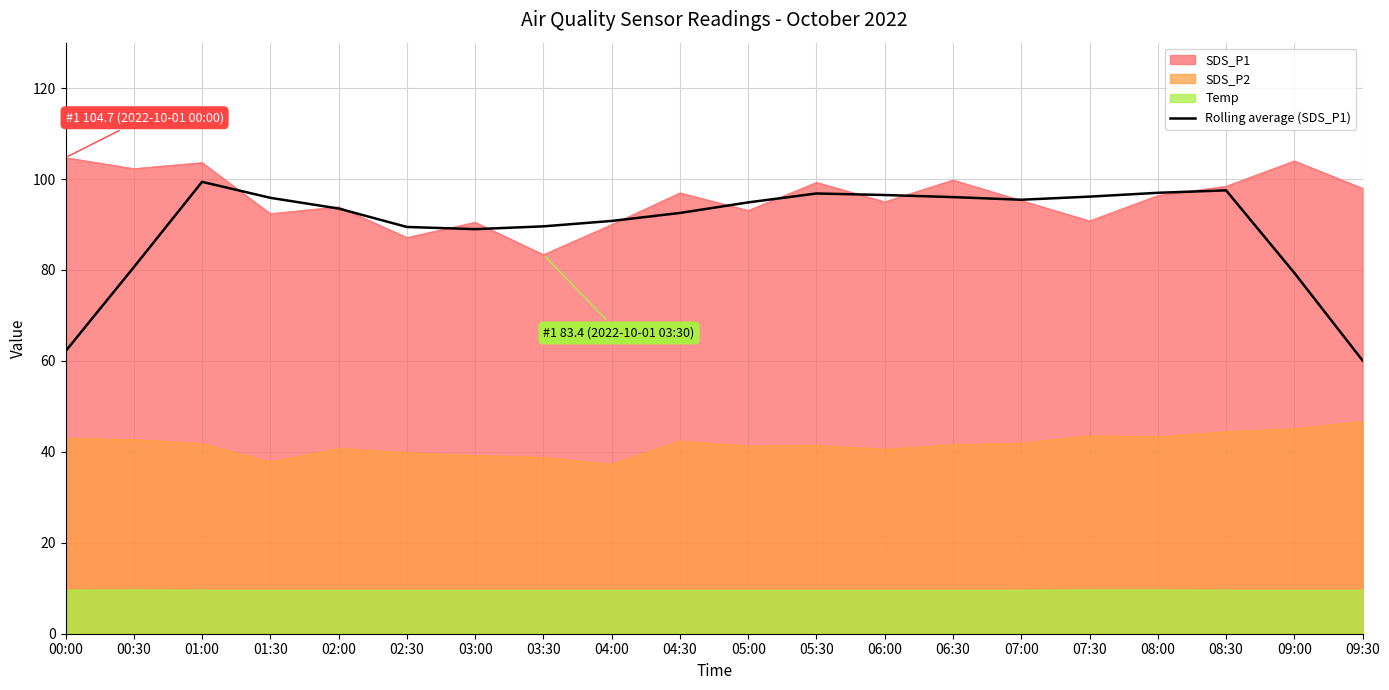

Reading left to right, transcribe all the data shown in this chart.

00:00=62.1	00:30=80.6	01:00=99.4	01:30=95.9	02:00=93.5	02:30=89.5	03:00=89.0	03:30=89.6	04:00=90.8	04:30=92.5	05:00=94.9	05:30=96.8	06:00=96.5	06:30=96.0	07:00=95.5	07:30=96.1	08:00=97.0	08:30=97.5	09:00=79.4	09:30=60.1